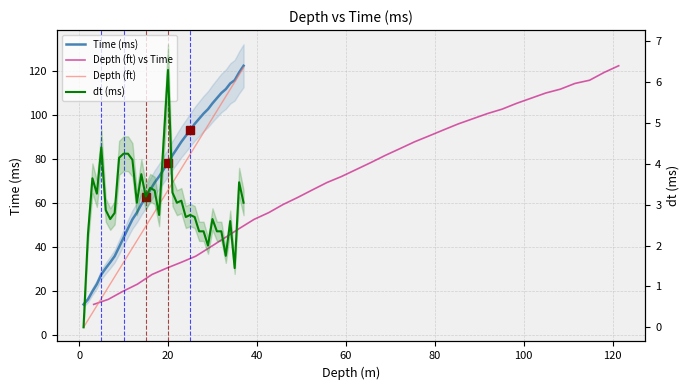

True or false: Depth (ft) and dt (ms) cross at least once.

False